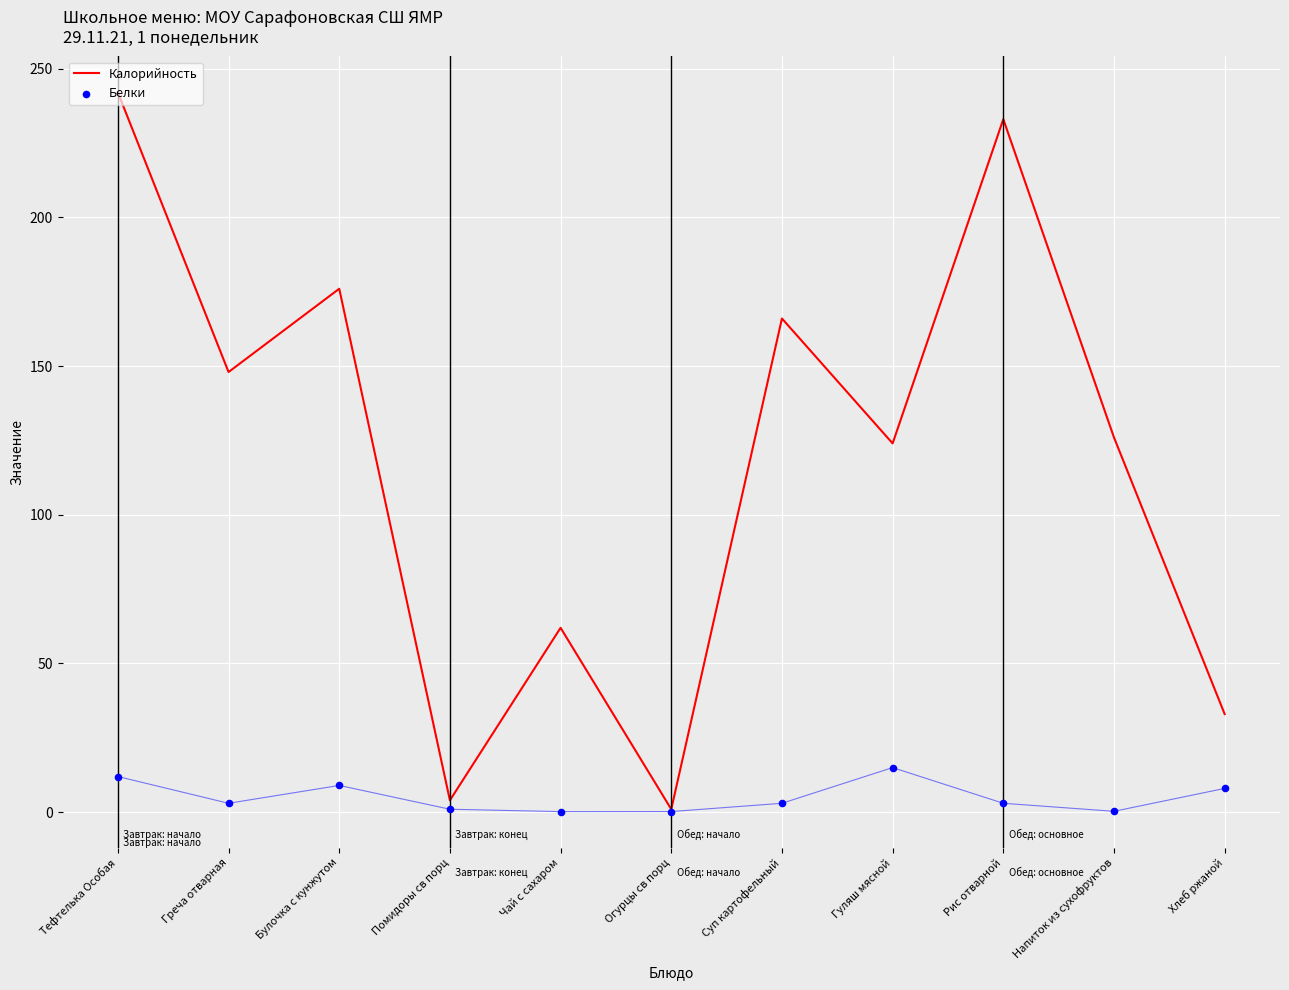

Is the value of Белки at Гуляш мясной greater than the value of Калорийность at Суп картофельный?

No